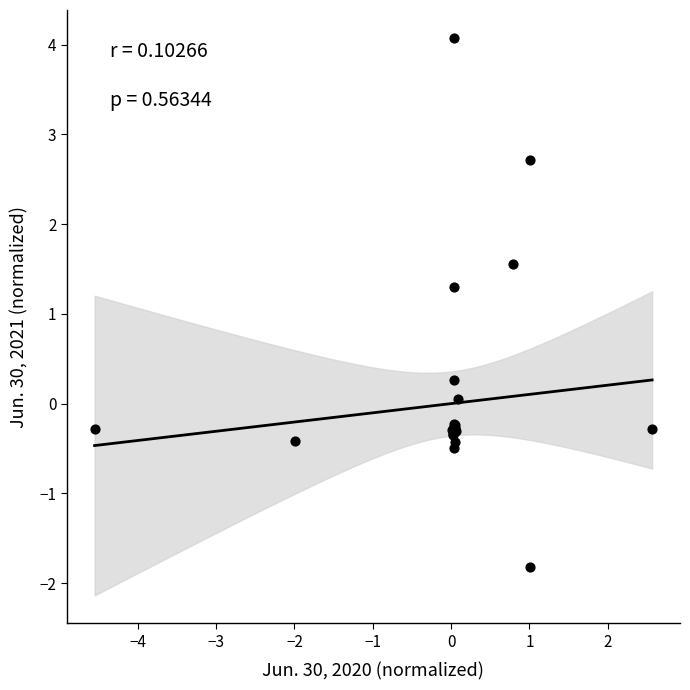

What Y value in the scatter plot is closest to 1?

1.3